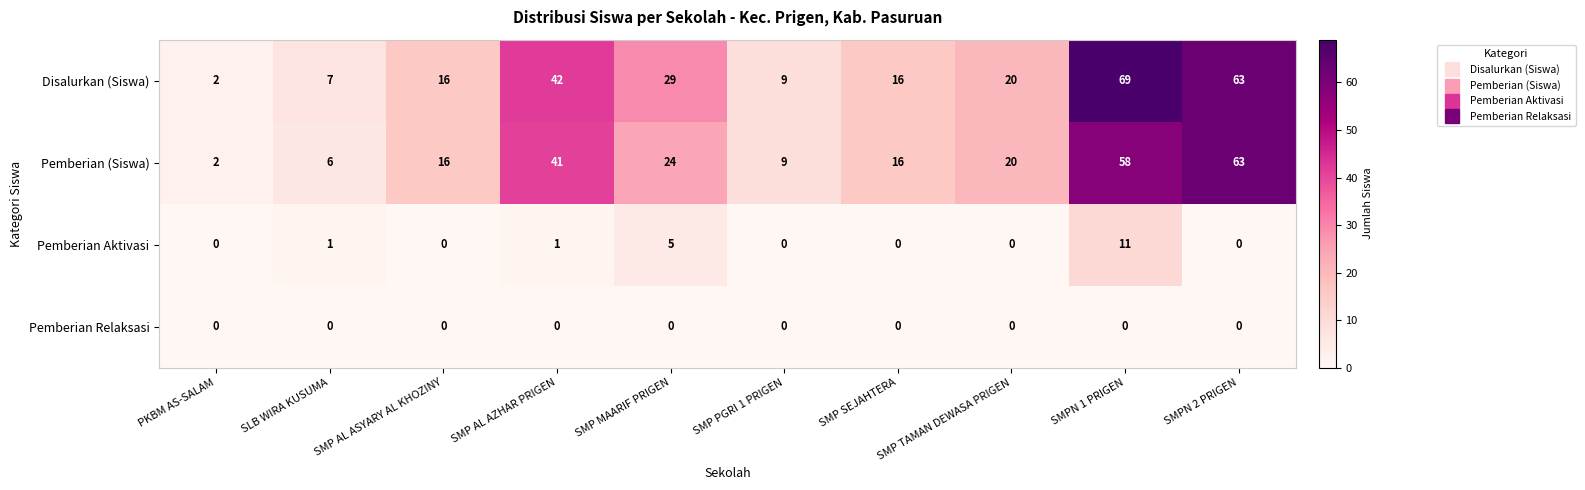

How many categories are shown in the chart?

10